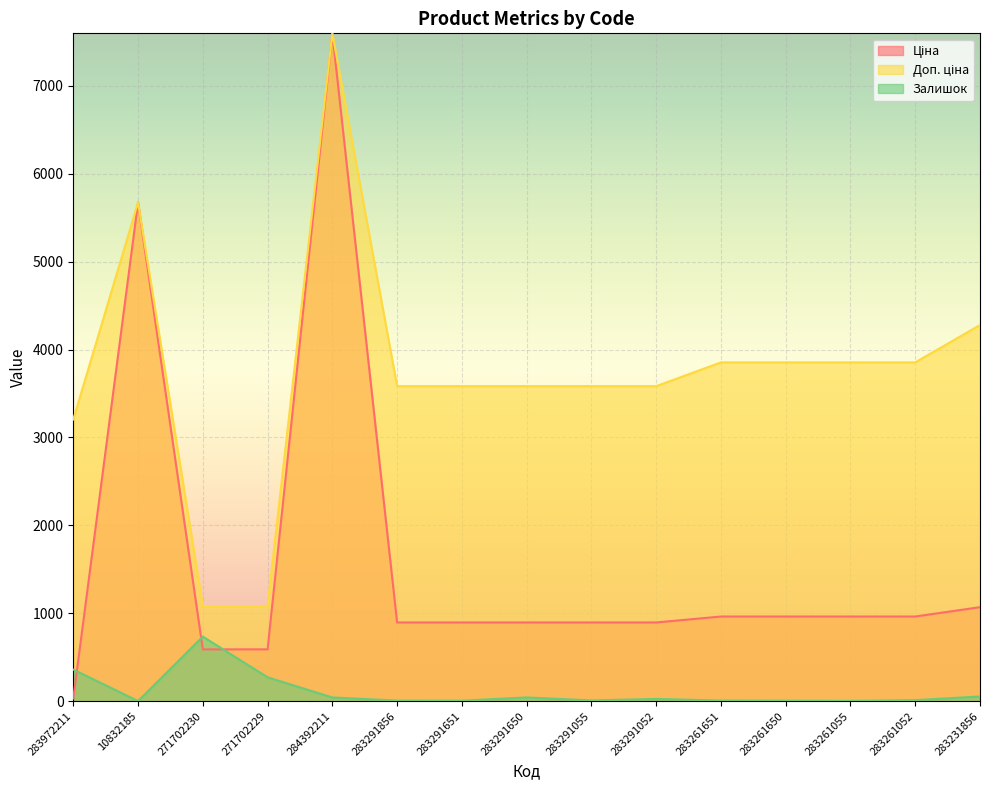

Which has a higher value, 283291856 or 283231856?

283231856